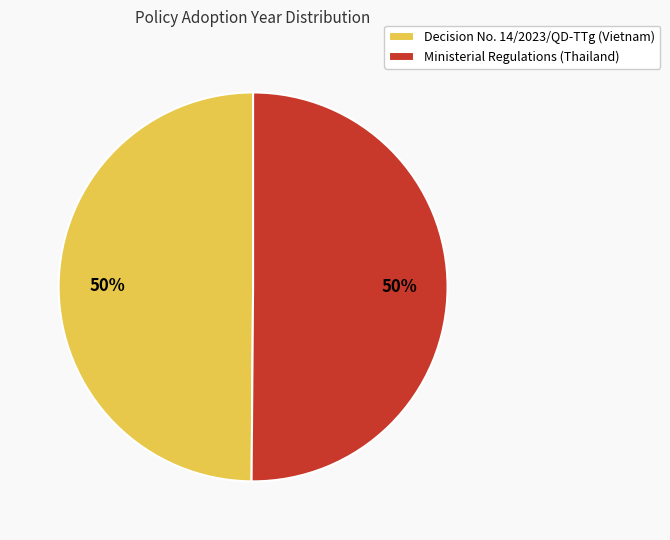

Is the sum of Ministerial Regulations (Thailand) and Decision No. 14/2023/QD-TTg (Vietnam) greater than half?

Yes